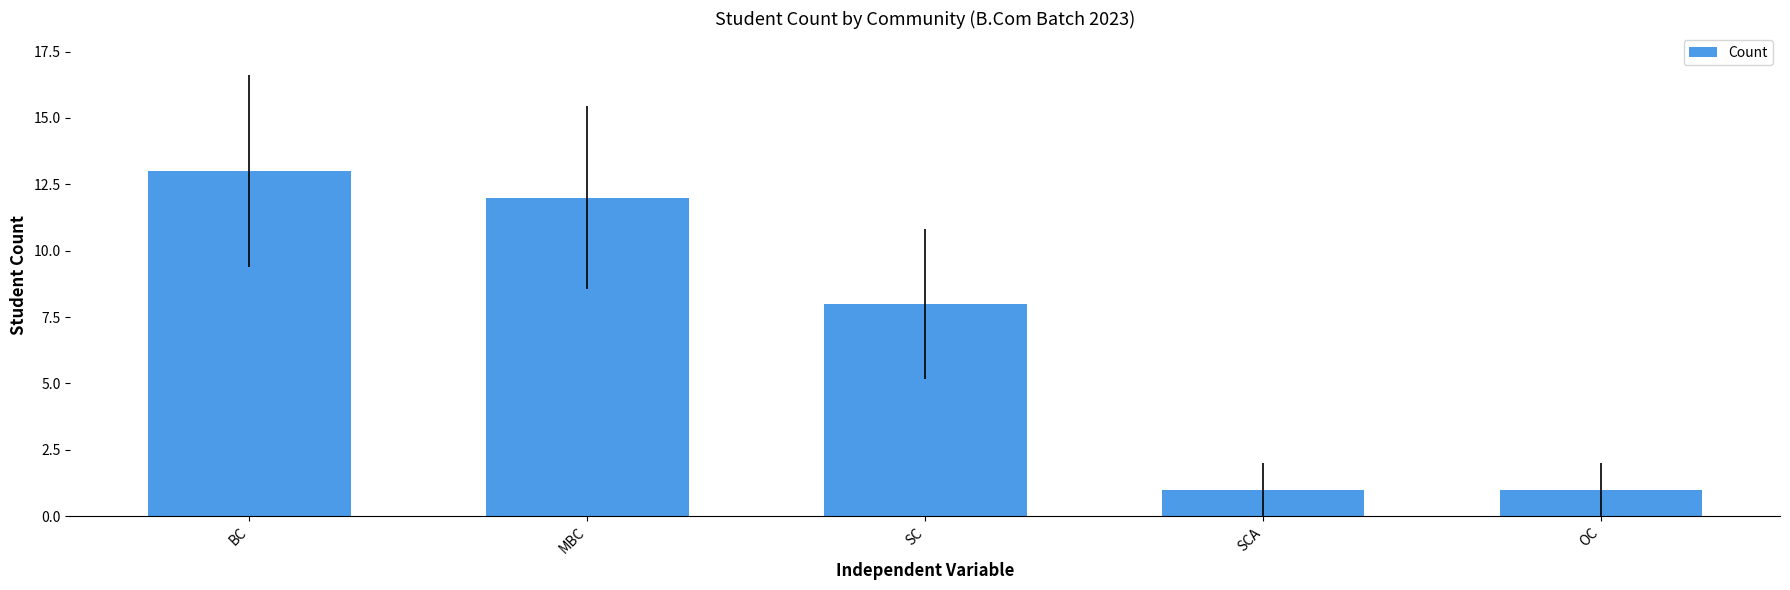

What is the sum of the values at MBC and OC?

13